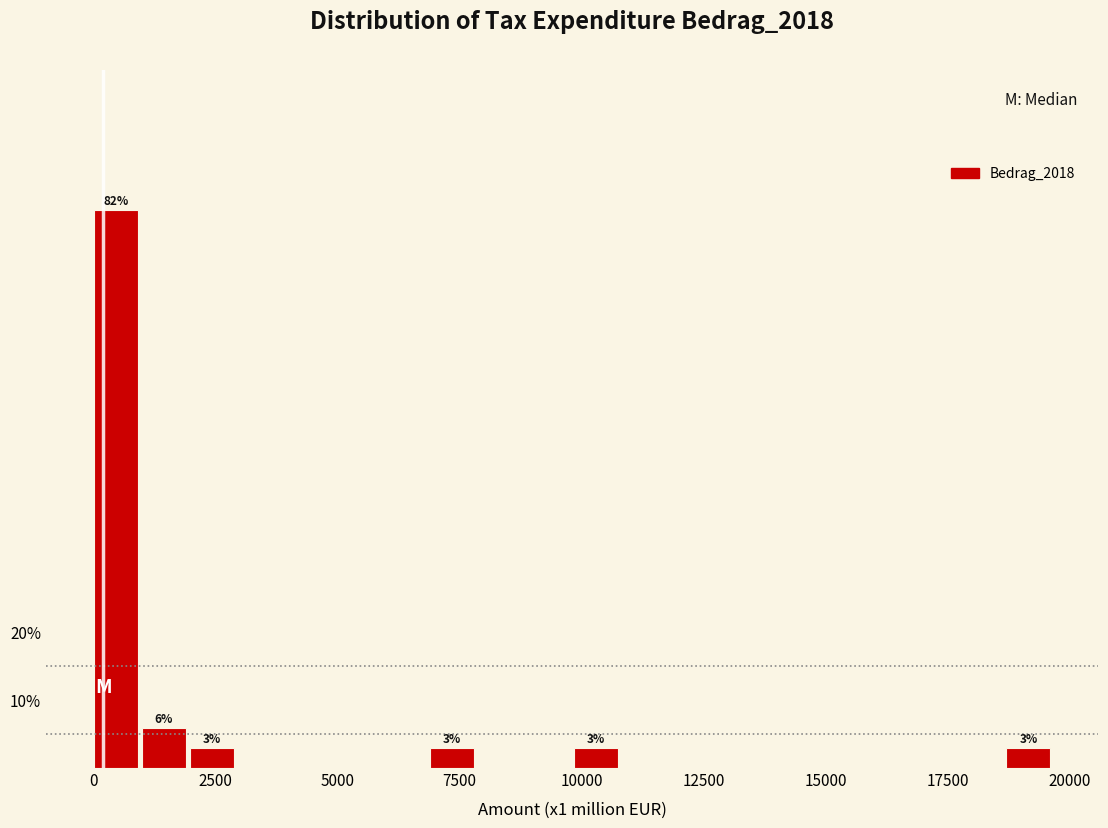

Read against the x-axis, roughly where is the centre of the tallest bar?

500